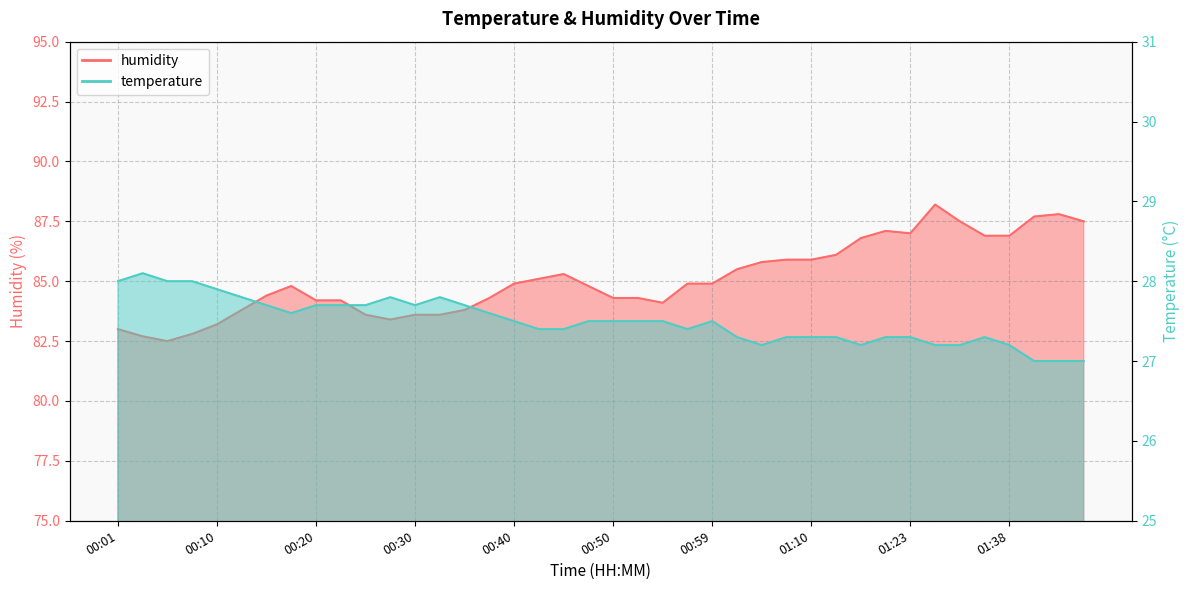

The temperature series shows 36.7 at 00:50. True or false?

False